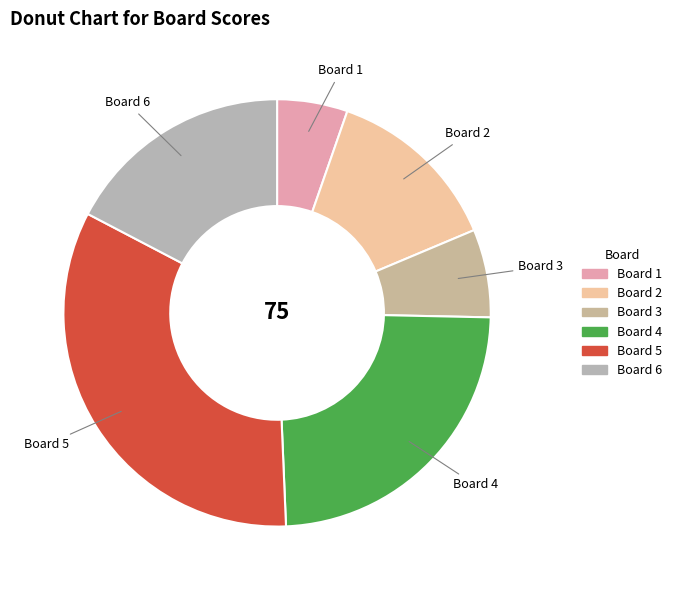

Is the sum of Board 5 and Board 3 greater than half?

No